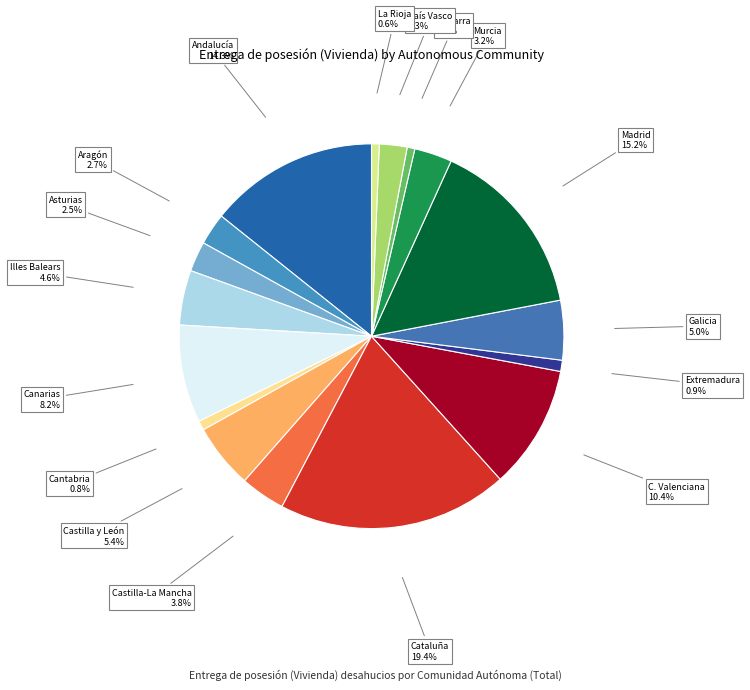

Approximately how many times larger is the value at Murcia compared to Aragón?

1.2